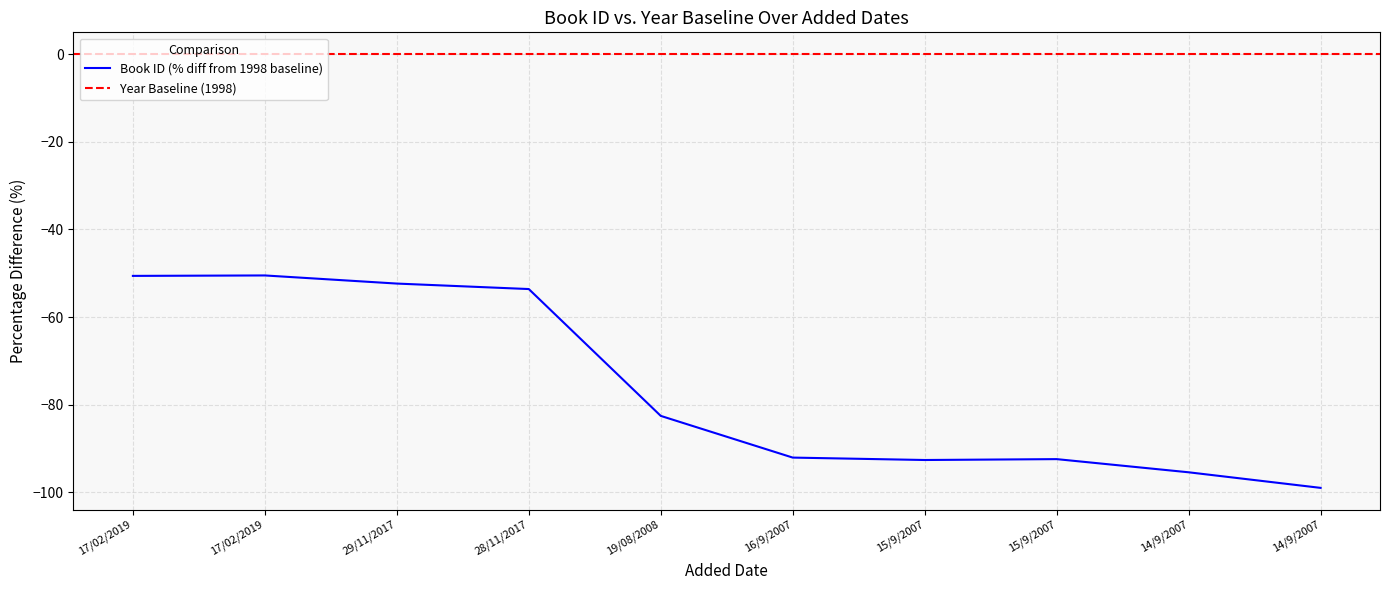

Rank the categories by value from lowest to highest.

14/9/2007, 14/9/2007, 15/9/2007, 15/9/2007, 16/9/2007, 19/08/2008, 28/11/2017, 29/11/2017, 17/02/2019, 17/02/2019